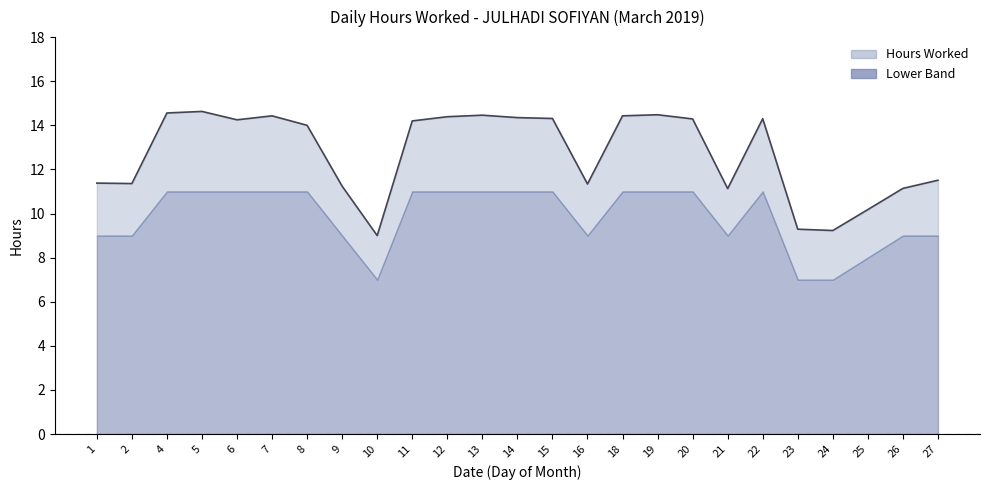

What is the value of the 11th point from the left?

14.4